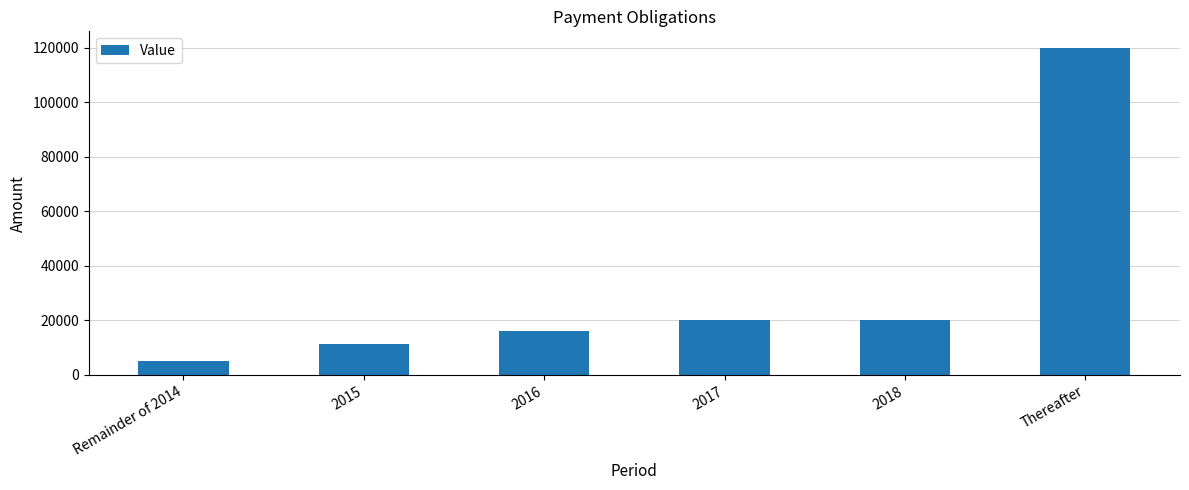

How many bars are there in total?

6